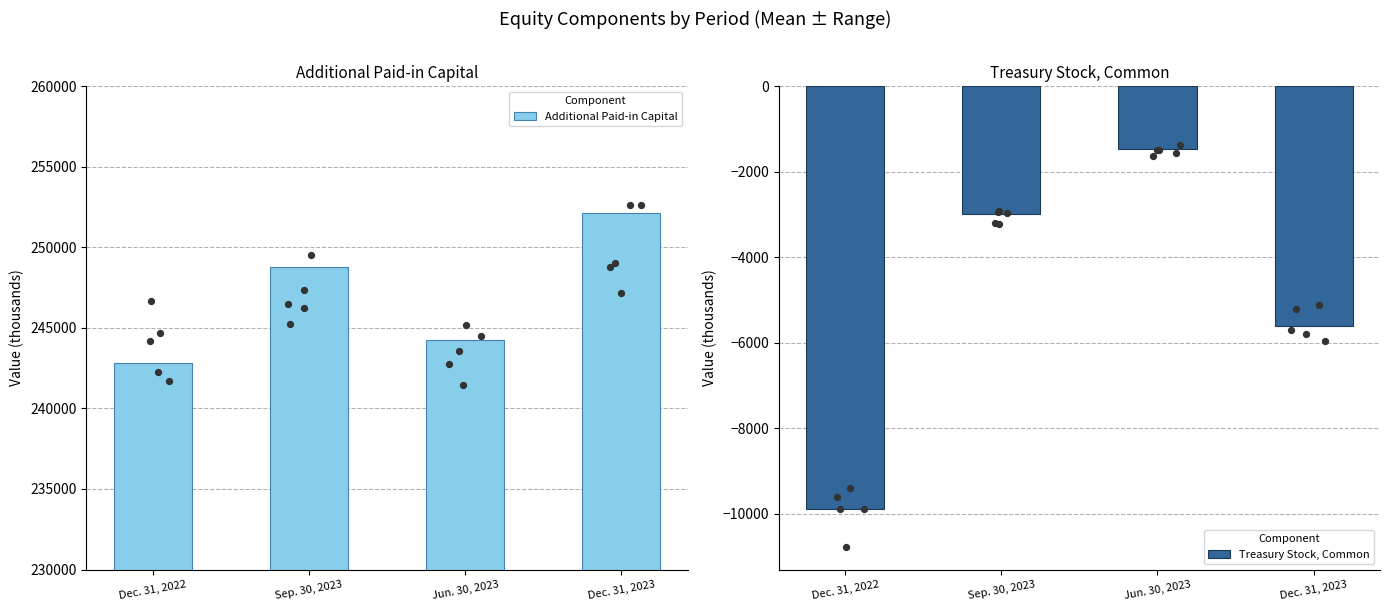

At which category is the sum across all series the highest?

Dec. 31, 2023